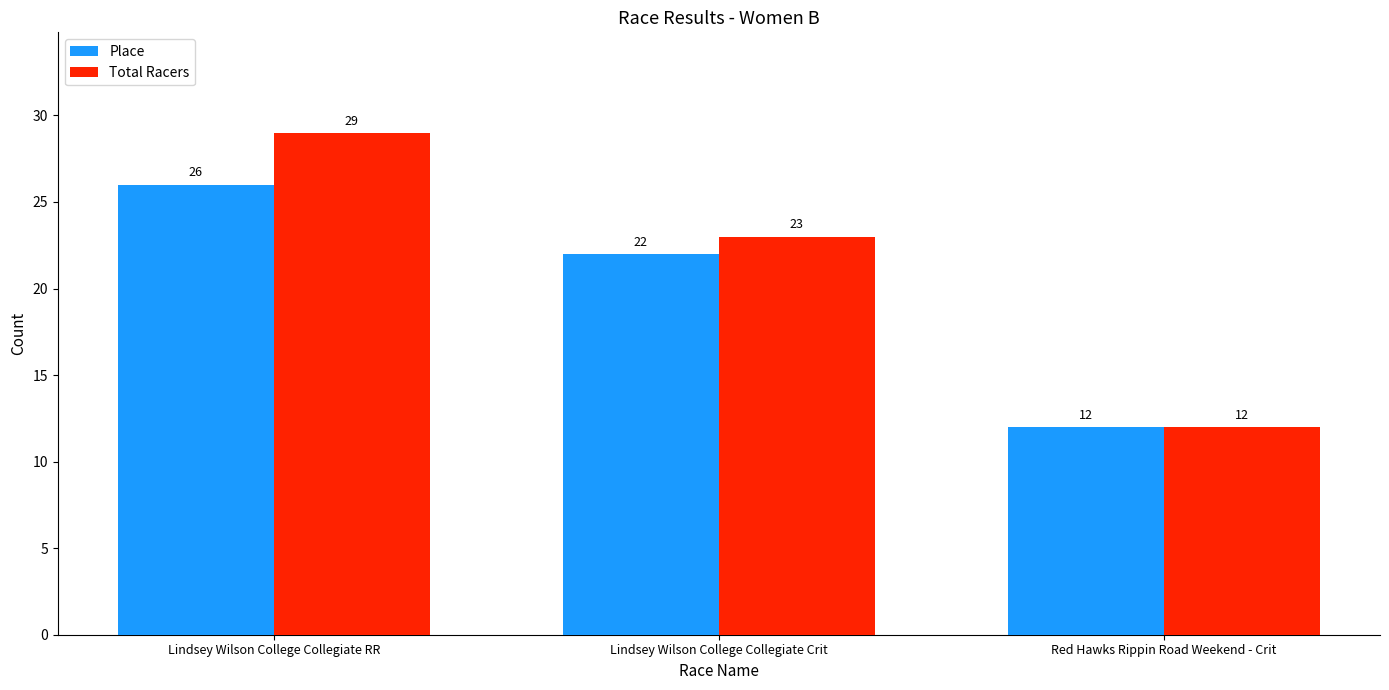

Read the Total Racers value at Red Hawks Rippin Road Weekend - Crit, to the nearest 5.

10